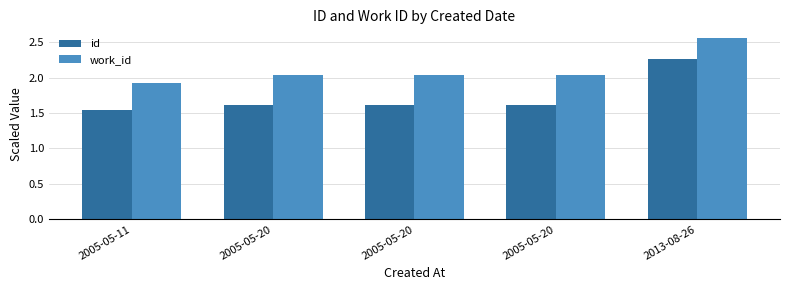

List the series in order of their peak value, lowest first.

id, work_id